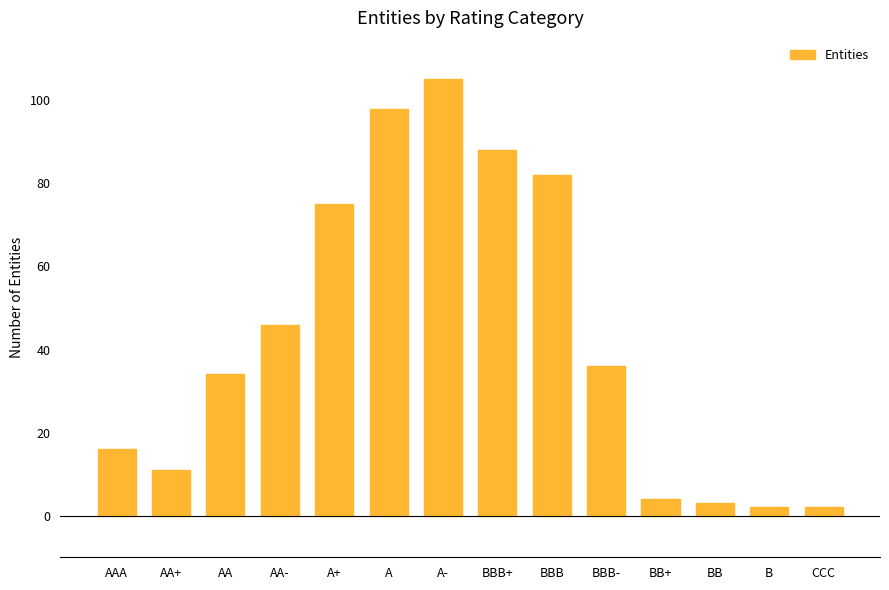

The chart shows a value of 122 at A+. True or false?

False